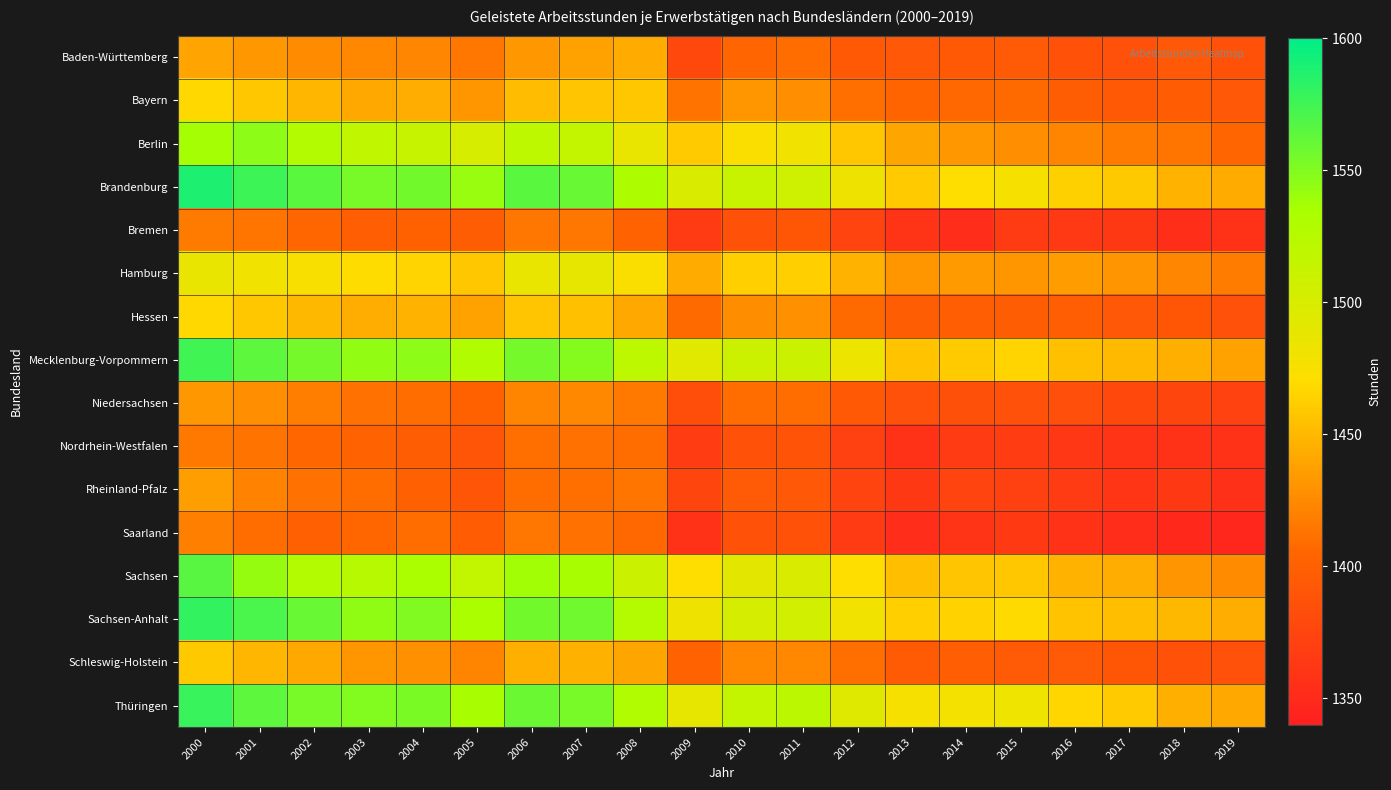

Reading left to right, what are all the values shown in this chart?

Baden-Württemberg: 2000=1439	2001=1433	2002=1426	2003=1424	2004=1423	2005=1415	2006=1433	2007=1438	2008=1443	2009=1379	2010=1404	2011=1409	2012=1393	2013=1392	2014=1393	2015=1394	2016=1387	2017=1386	2018=1392	2019=1387
Bayern: 2000=1467	2001=1458	2002=1449	2003=1442	2004=1444	2005=1432	2006=1452	2007=1457	2008=1458	2009=1413	2010=1432	2011=1428	2012=1411	2013=1403	2014=1407	2015=1408	2016=1397	2017=1393	2018=1396	2019=1392
Berlin: 2000=1537	2001=1546	2002=1527	2003=1518	2004=1513	2005=1501	2006=1520	2007=1515	2008=1487	2009=1460	2010=1474	2011=1480	2012=1458	2013=1440	2014=1433	2015=1428	2016=1422	2017=1417	2018=1414	2019=1404
Brandenburg: 2000=1588	2001=1576	2002=1565	2003=1554	2004=1556	2005=1542	2006=1565	2007=1560	2008=1532	2009=1499	2010=1512	2011=1508	2012=1483	2013=1460	2014=1471	2015=1477	2016=1463	2017=1459	2018=1447	2019=1443
Bremen: 2000=1417	2001=1414	2002=1406	2003=1398	2004=1401	2005=1397	2006=1415	2007=1415	2008=1402	2009=1366	2010=1387	2011=1391	2012=1374	2013=1360	2014=1353	2015=1366	2016=1364	2017=1363	2018=1354	2019=1357
Hamburg: 2000=1486	2001=1481	2002=1475	2003=1469	2004=1465	2005=1458	2006=1486	2007=1489	2008=1474	2009=1443	2010=1462	2011=1462	2012=1447	2013=1432	2014=1434	2015=1432	2016=1435	2017=1431	2018=1423	2019=1418
Hessen: 2000=1467	2001=1458	2002=1450	2003=1444	2004=1447	2005=1438	2006=1457	2007=1454	2008=1442	2009=1408	2010=1427	2011=1429	2012=1408	2013=1397	2014=1399	2015=1397	2016=1398	2017=1392	2018=1391	2019=1386
Mecklenburg-Vorpommern: 2000=1575	2001=1564	2002=1555	2003=1544	2004=1546	2005=1529	2006=1555	2007=1549	2008=1520	2009=1493	2010=1509	2011=1510	2012=1484	2013=1456	2014=1460	2015=1465	2016=1454	2017=1451	2018=1445	2019=1438
Niedersachsen: 2000=1433	2001=1428	2002=1419	2003=1412	2004=1409	2005=1401	2006=1422	2007=1424	2008=1416	2009=1383	2010=1409	2011=1409	2012=1393	2013=1386	2014=1385	2015=1386	2016=1384	2017=1379	2018=1375	2019=1372
Nordrhein-Westfalen: 2000=1416	2001=1413	2002=1405	2003=1402	2004=1397	2005=1390	2006=1411	2007=1412	2008=1410	2009=1367	2010=1387	2011=1389	2012=1371	2013=1357	2014=1366	2015=1367	2016=1362	2017=1360	2018=1358	2019=1357
Rheinland-Pfalz: 2000=1436	2001=1421	2002=1412	2003=1410	2004=1400	2005=1390	2006=1410	2007=1411	2008=1414	2009=1375	2010=1394	2011=1392	2012=1374	2013=1363	2014=1374	2015=1371	2016=1366	2017=1361	2018=1363	2019=1356
Saarland: 2000=1420	2001=1409	2002=1400	2003=1406	2004=1410	2005=1396	2006=1415	2007=1412	2008=1407	2009=1358	2010=1387	2011=1387	2012=1366	2013=1353	2014=1359	2015=1365	2016=1357	2017=1353	2018=1349	2019=1348
Sachsen: 2000=1566	2001=1543	2002=1528	2003=1524	2004=1533	2005=1516	2006=1538	2007=1536	2008=1510	2009=1470	2010=1491	2011=1499	2012=1471	2013=1453	2014=1457	2015=1458	2016=1447	2017=1444	2018=1431	2019=1426
Sachsen-Anhalt: 2000=1580	2001=1571	2002=1560	2003=1545	2004=1551	2005=1534	2006=1556	2007=1557	2008=1526	2009=1483	2010=1502	2011=1505	2012=1481	2013=1462	2014=1464	2015=1468	2016=1456	2017=1453	2018=1450	2019=1444
Schleswig-Holstein: 2000=1459	2001=1449	2002=1442	2003=1432	2004=1429	2005=1422	2006=1445	2007=1446	2008=1440	2009=1402	2010=1424	2011=1424	2012=1411	2013=1395	2014=1399	2015=1394	2016=1394	2017=1391	2018=1387	2019=1386
Thüringen: 2000=1578	2001=1564	2002=1554	2003=1550	2004=1553	2005=1535	2006=1559	2007=1554	2008=1529	2009=1488	2010=1515	2011=1521	2012=1494	2013=1477	2014=1478	2015=1482	2016=1466	2017=1460	2018=1445	2019=1442